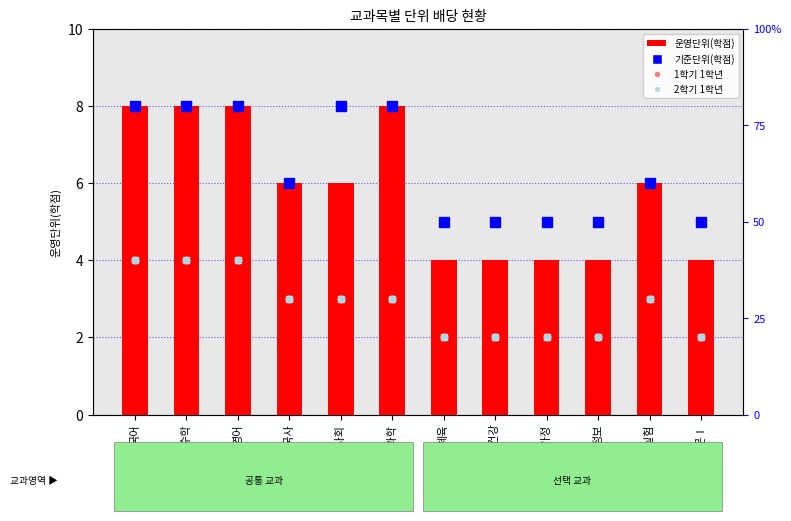

Reading left to right, extract all data points from this chart.

기준단위(학점): 8	8	8	6	8	8	5	5	5	5	6	5
1학기 1학년: 4	4	4	3	3	3	2	2	2	2	3	2
2학기 1학년: 4	4	4	3	3	3	2	2	2	2	3	2
운영단위(학점): 8	8	8	6	6	8	4	4	4	4	6	4